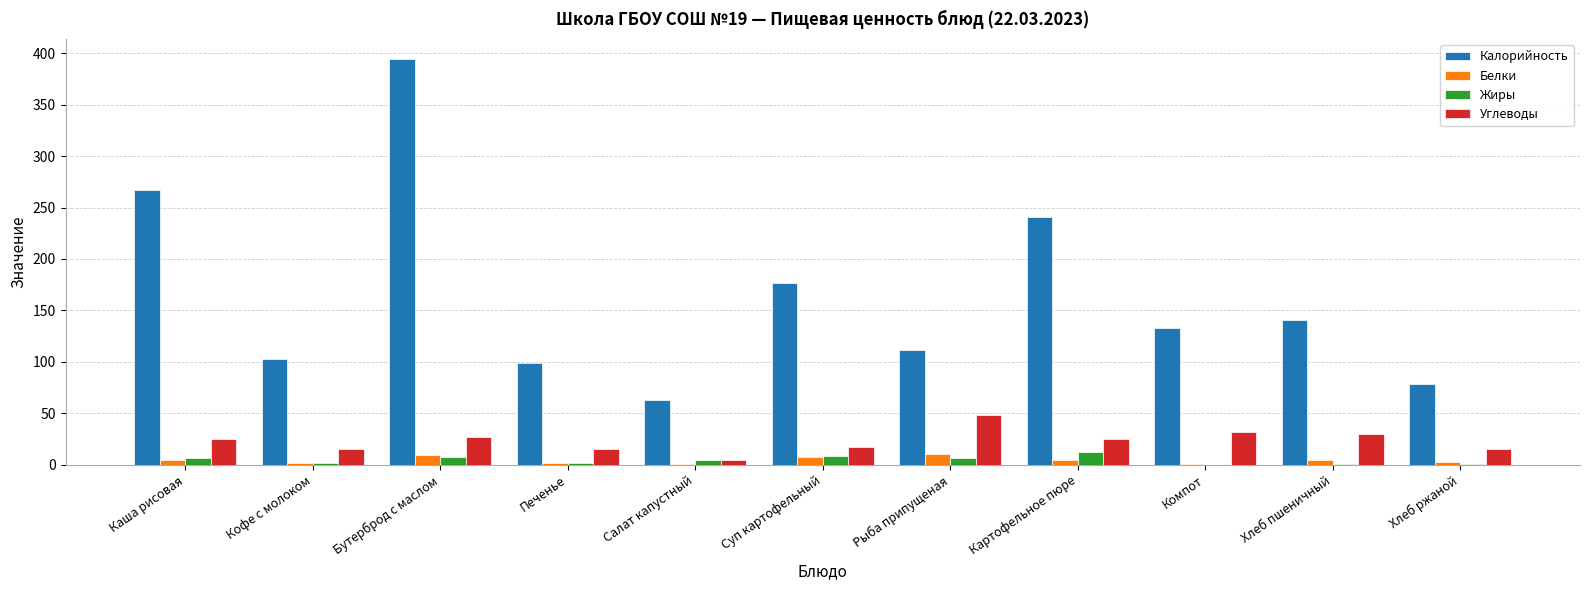

The Жиры series shows 2.2 at Печенье. True or false?

True